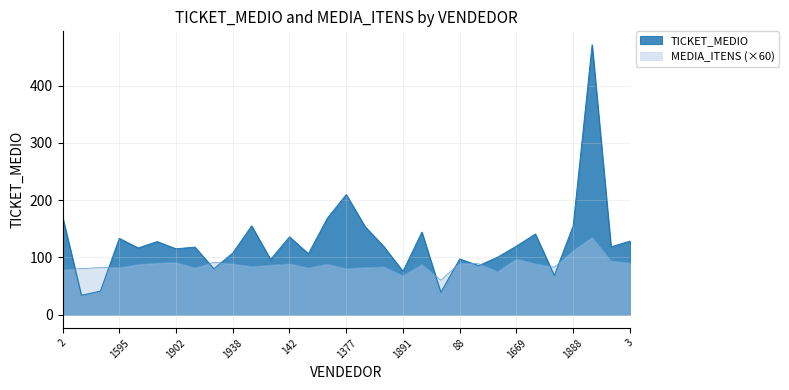

How many lines are shown in the chart?

2